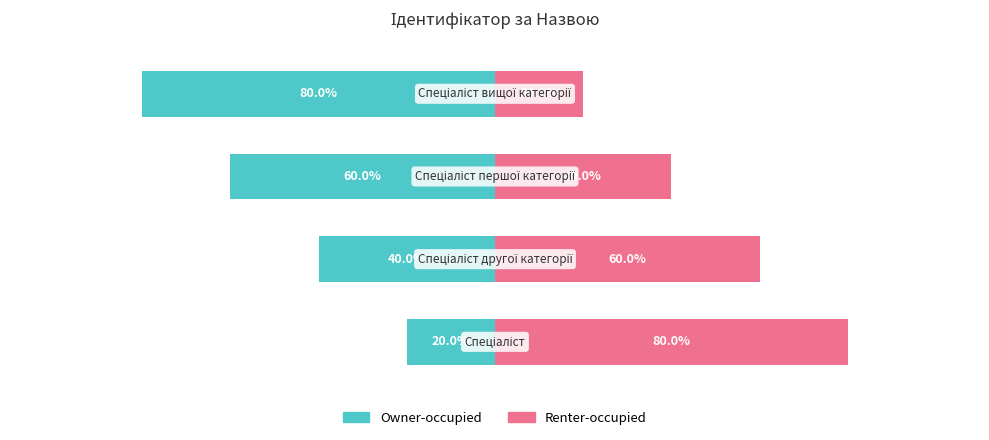

The value of Renter-occupied at 1 is 92. True or false?

False